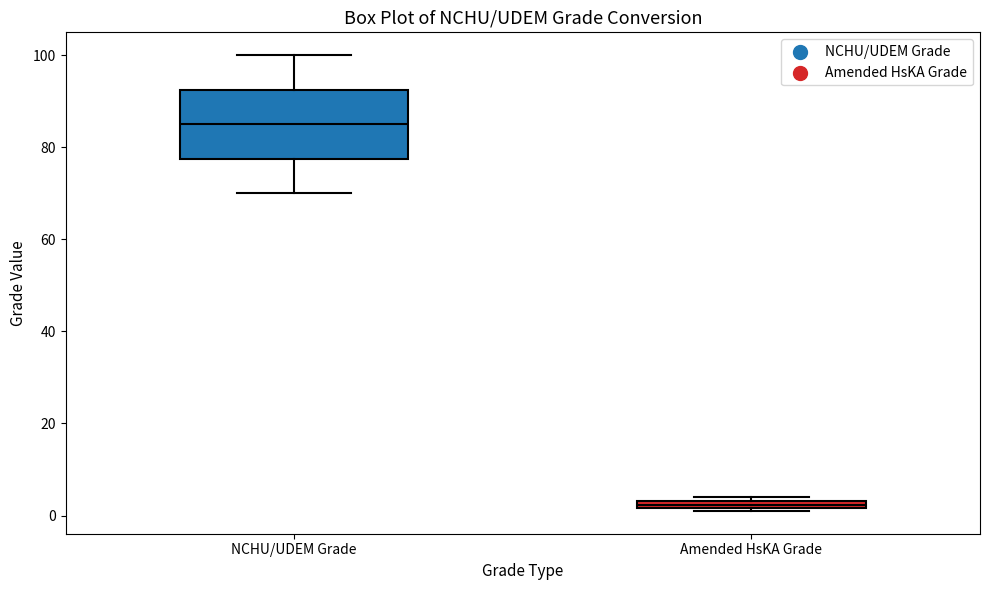

Which box is the tallest, from its lower edge to its upper edge?

NCHU/UDEM Grade